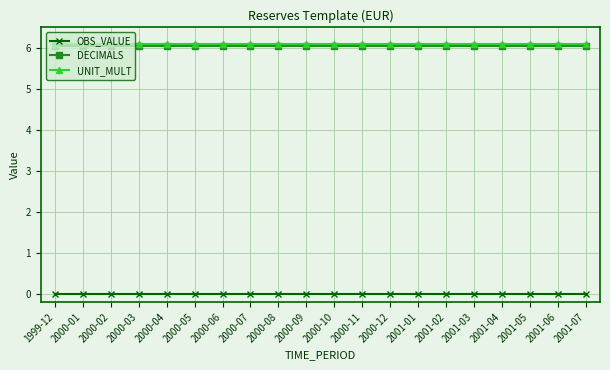

At how many categories does at least one series exceed 2?

20